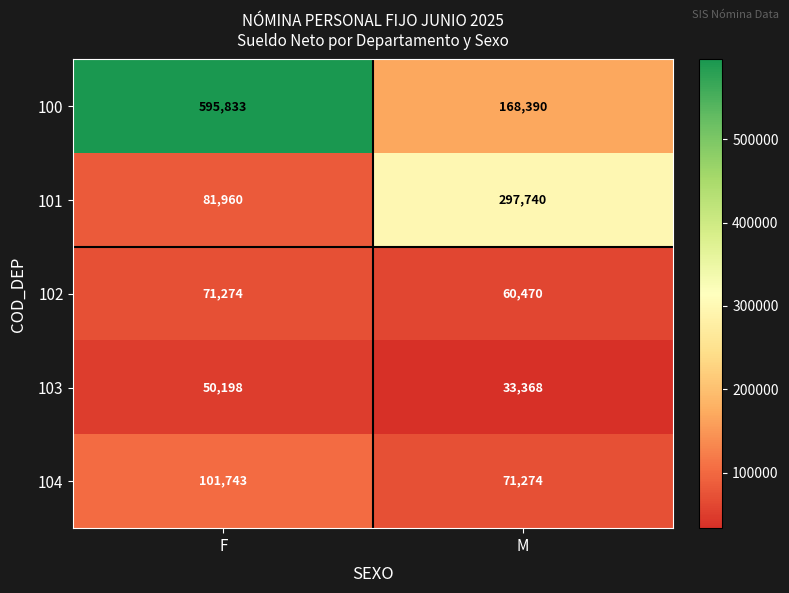

Which series has the largest total across all categories?

100